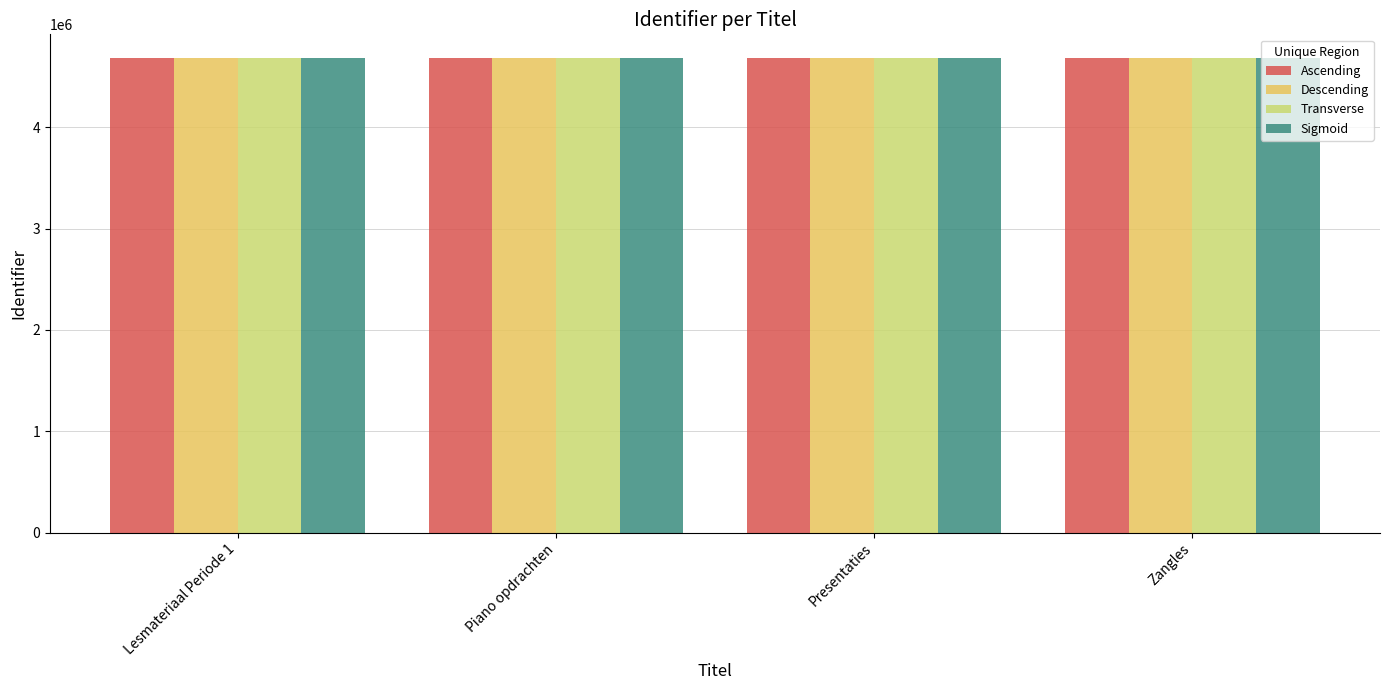

What is the maximum value shown in the chart?

4683326